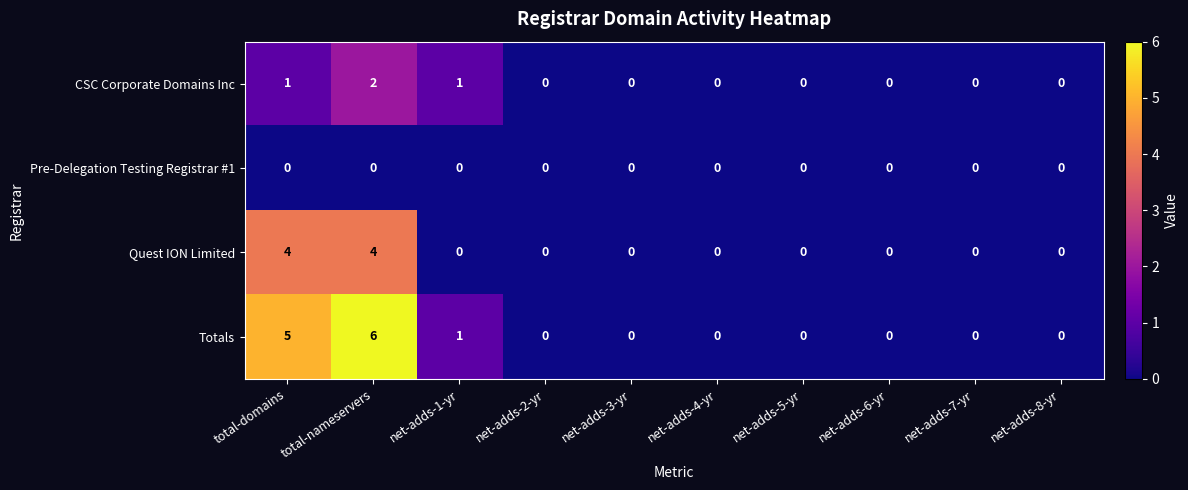

Which series has the largest range (max minus min)?

Totals